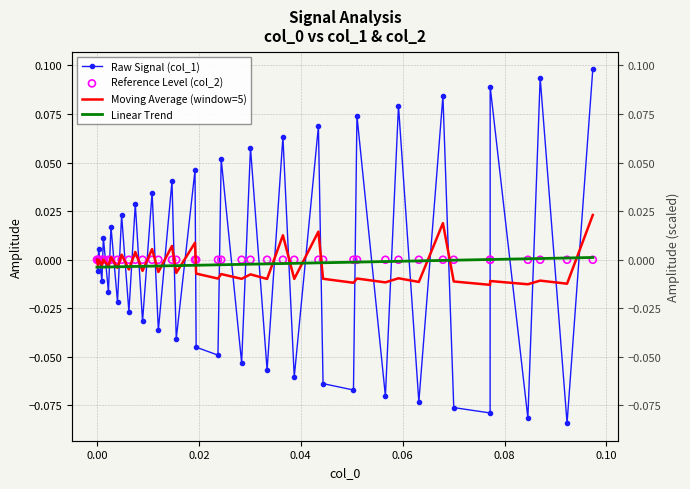

Which series has the largest total across all categories?

Reference Level (col_2)